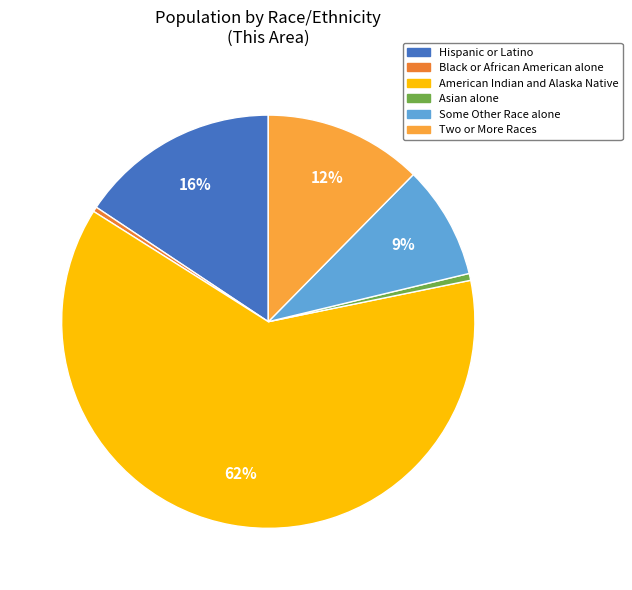

To the nearest percent, what is the average slice percentage?

17%